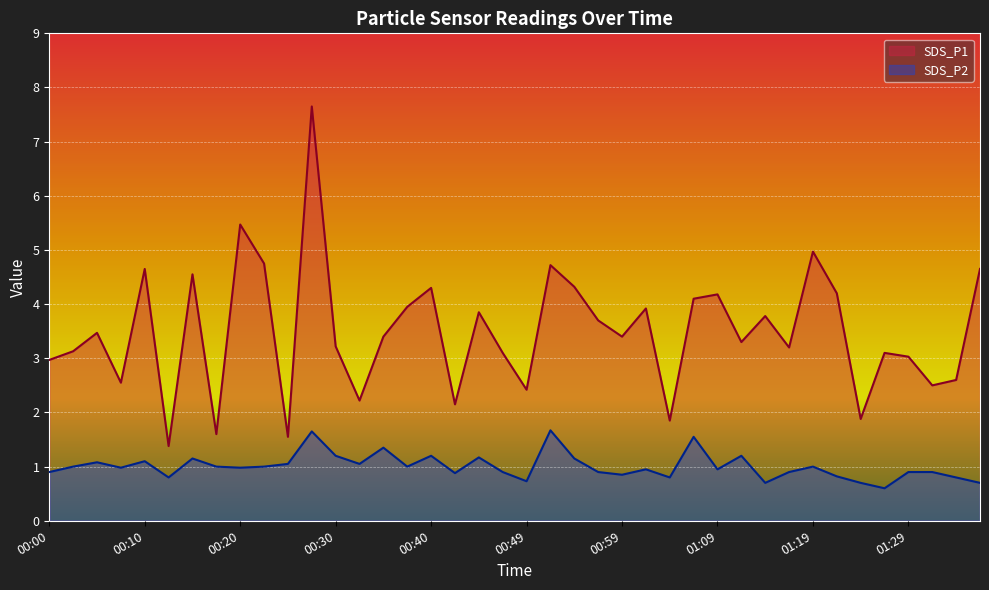

At which category is the sum across all series the highest?

00:27